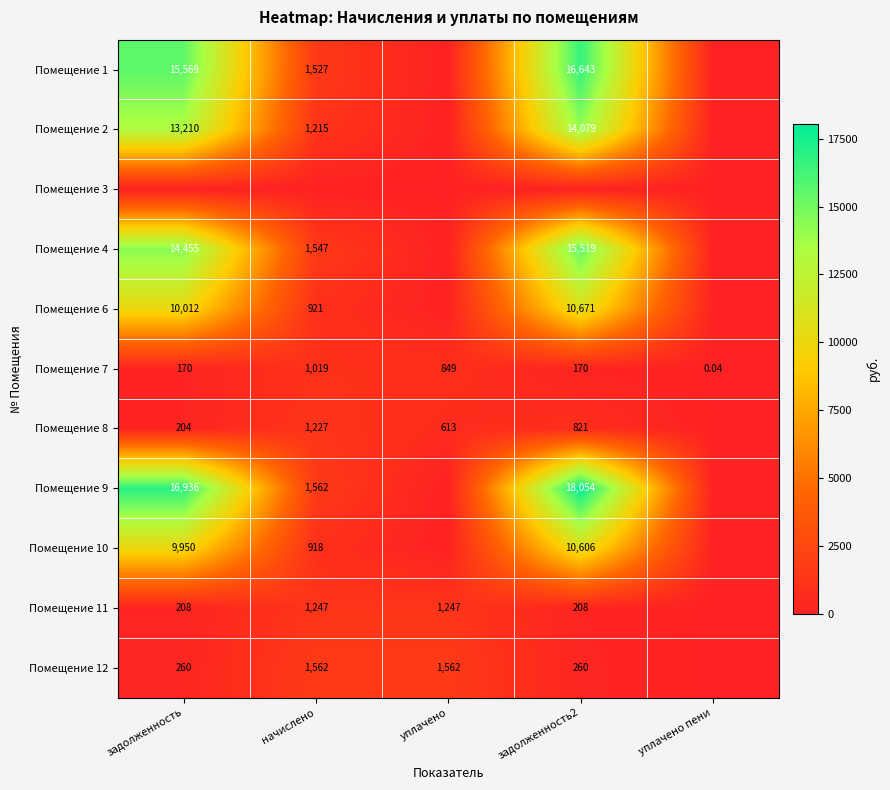

Is the value of Помещение 12 at уплачено greater than the value of Помещение 10 at уплачено пени?

Yes